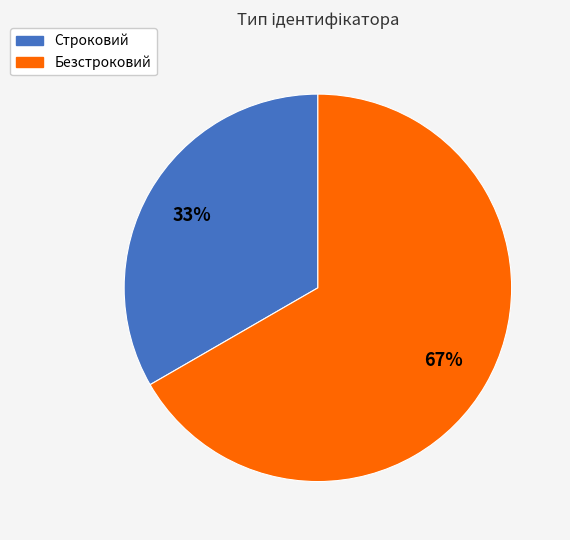

To the nearest percent, what percentage of the pie is Строковий?

33%